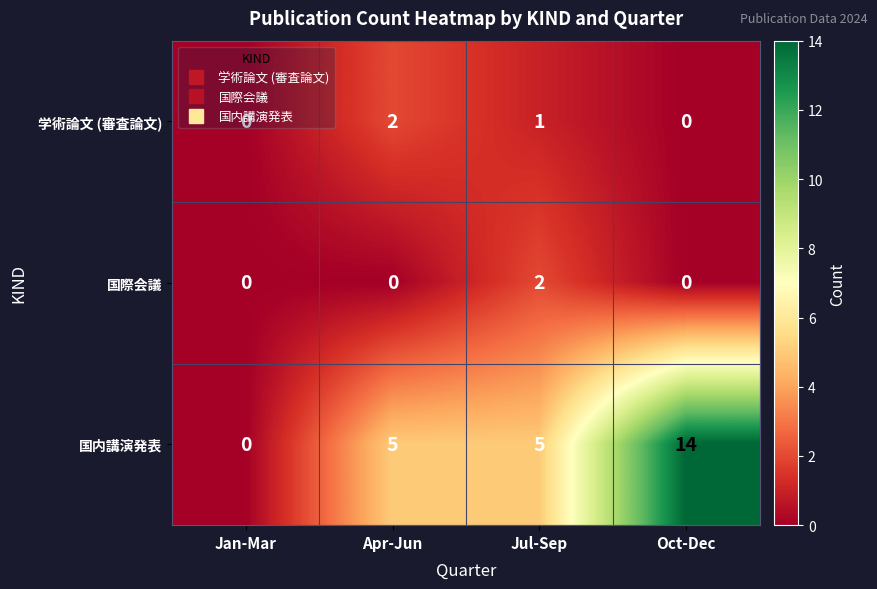

How many 国内講演発表 values are between 5 and 14?

3